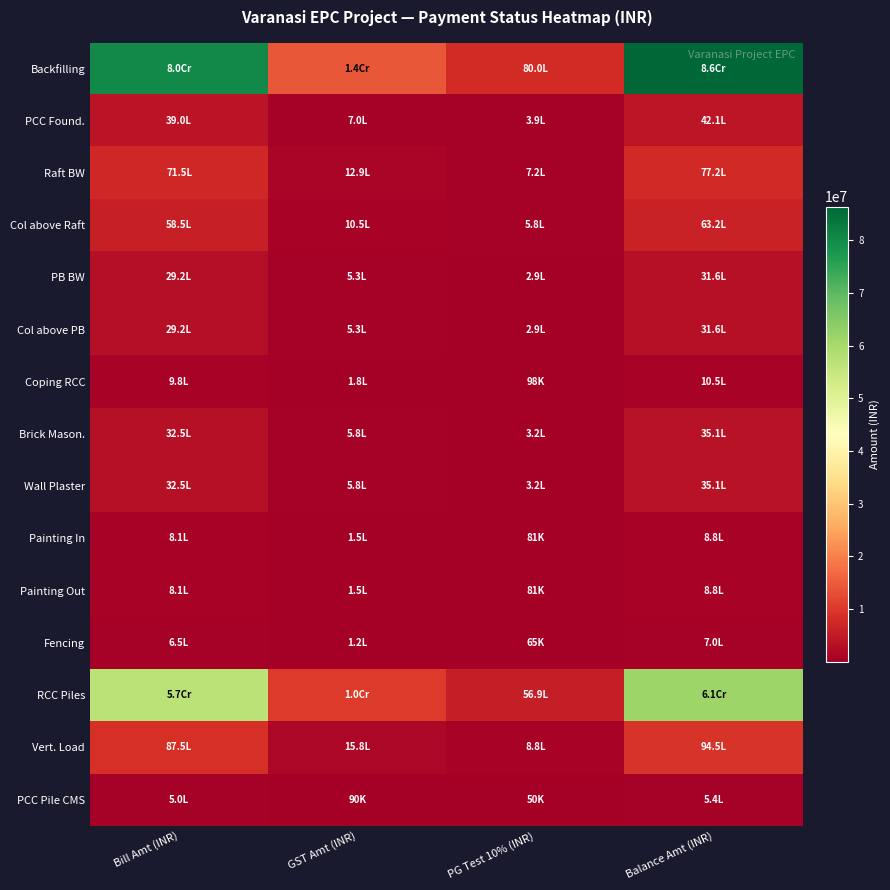

Rank the series at PG Test 10% (INR) from lowest to highest value.

PCC Pile CMS, Fencing, Painting In, Painting Out, Coping RCC, PB BW, Col above PB, Brick Mason., Wall Plaster, PCC Found., Col above Raft, Raft BW, Vert. Load, RCC Piles, Backfilling